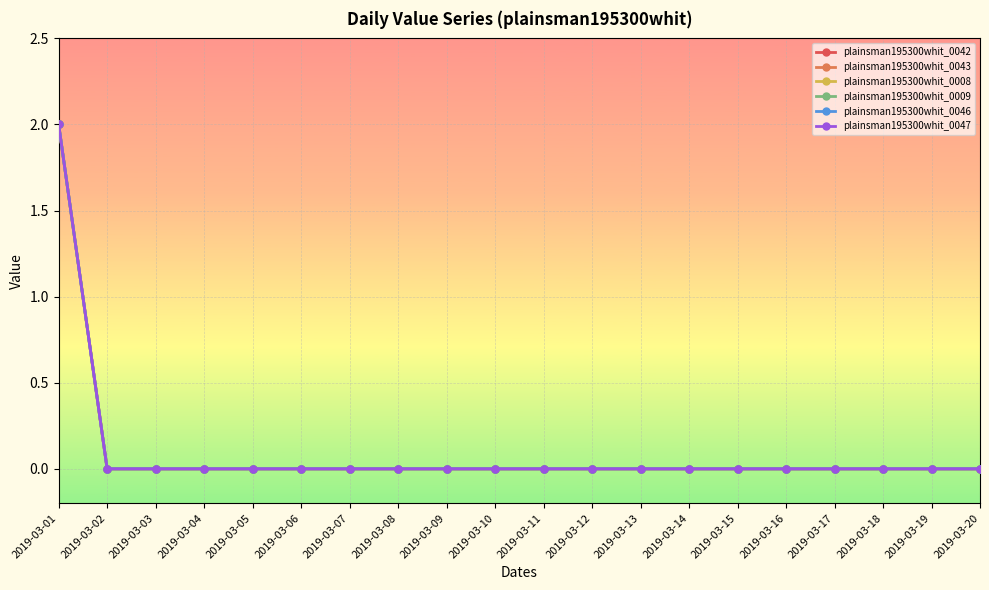

Which series has the largest total across all categories?

plainsman195300whit_0042